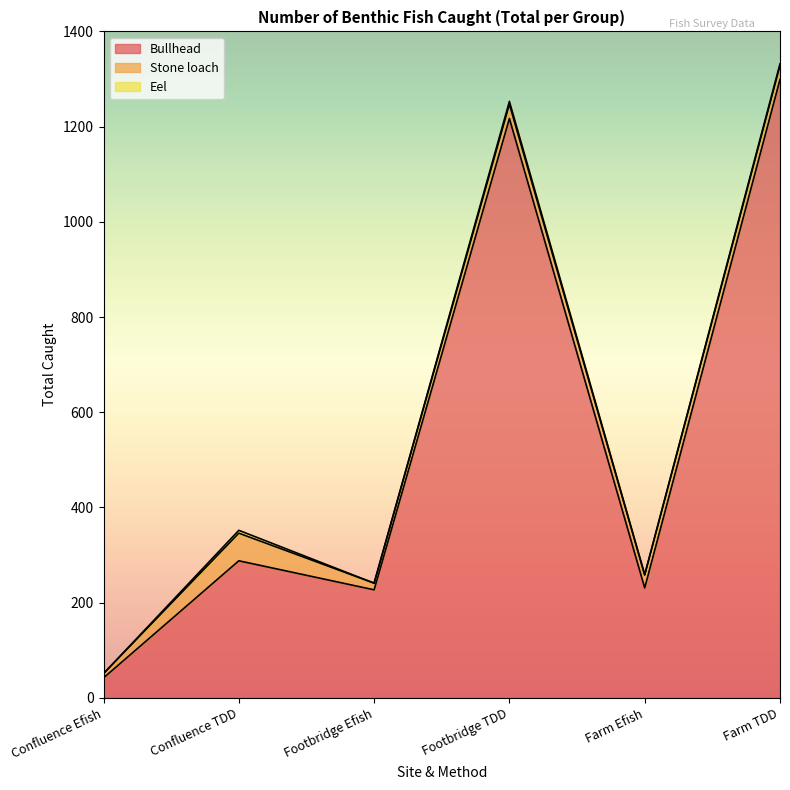

What is the difference between the Stone loach values at Farm Efish and Farm TDD?

2